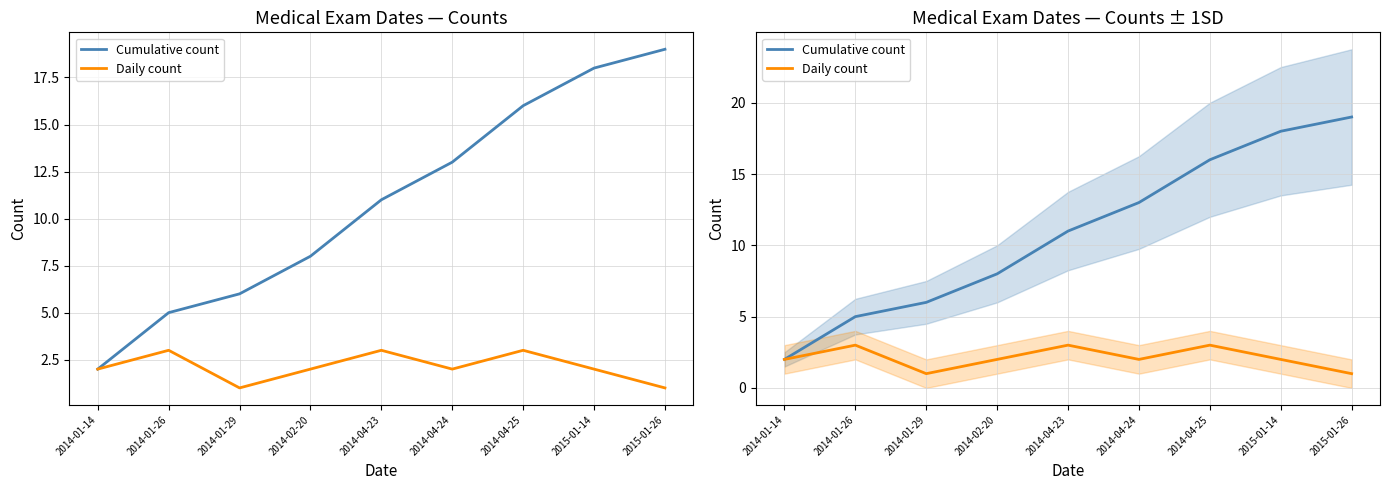

At which category does Daily count reach its first local peak?

2014-01-26